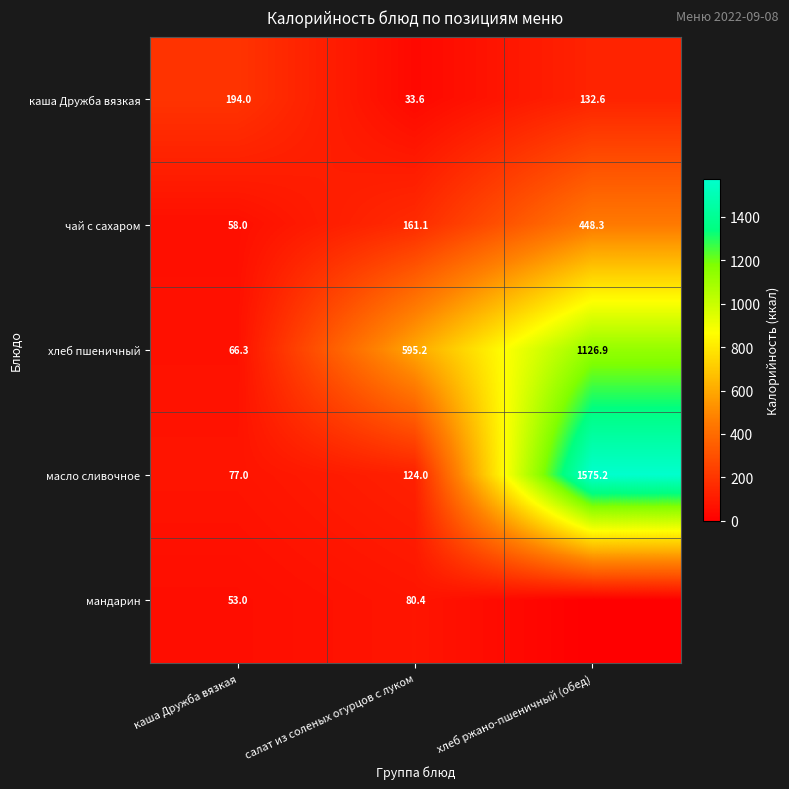

How many values in the чай с сахаром series are below 161?

1